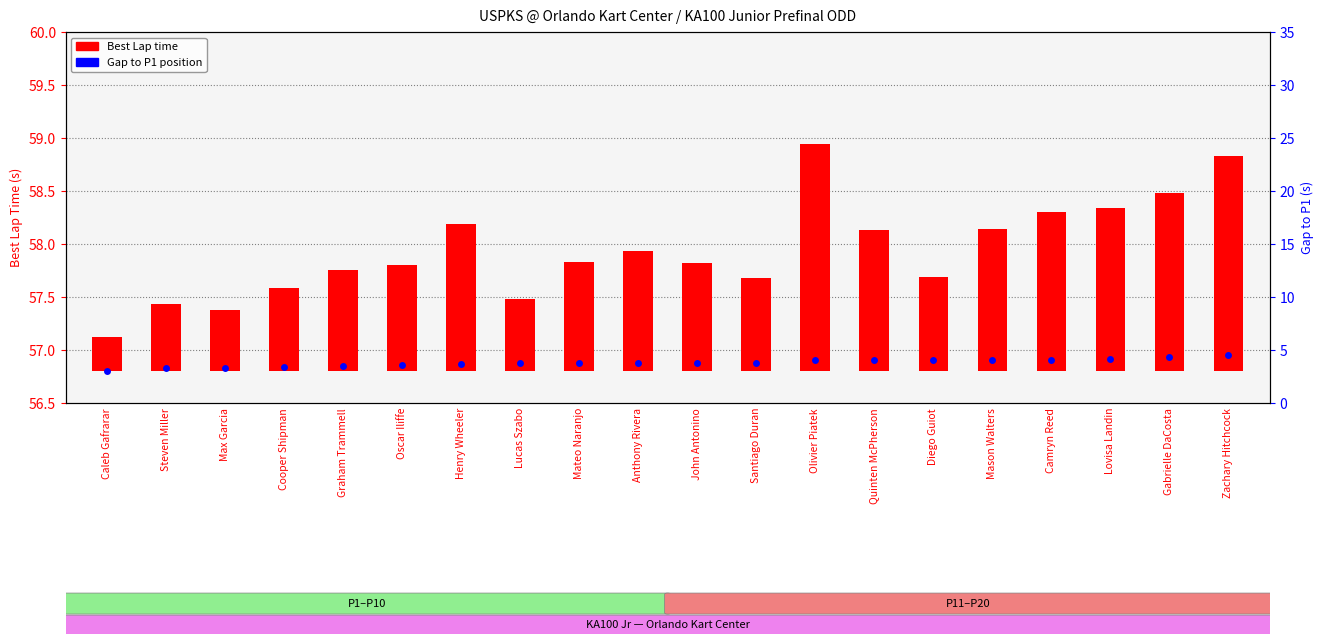

Which series has the widest spread of Y values?

Best Lap time